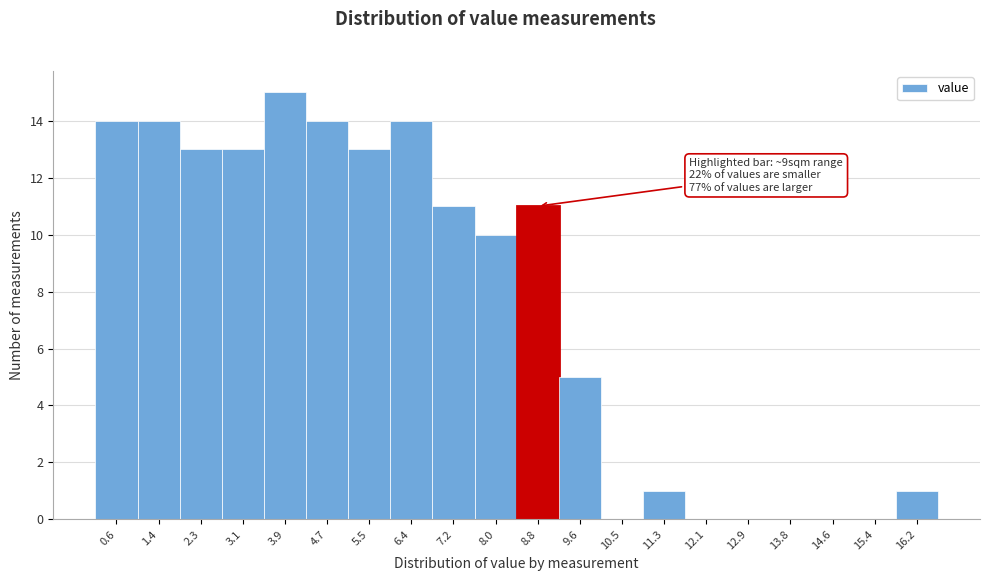

Which range on the x-axis has the tallest bar?

3.5 to 4.3